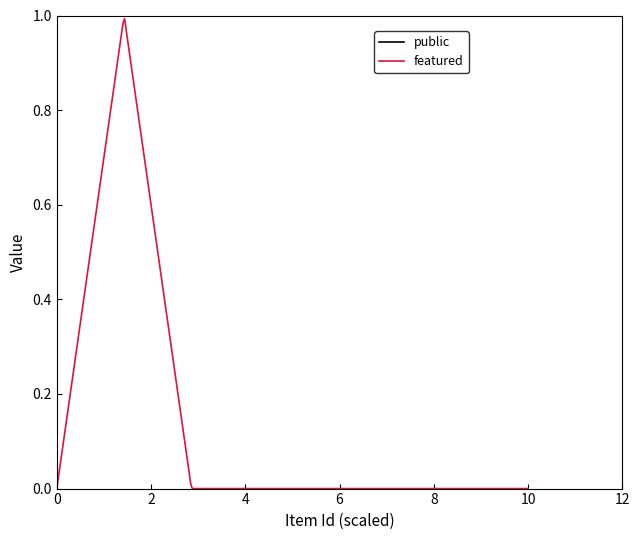

Which series has the widest spread of values?

featured